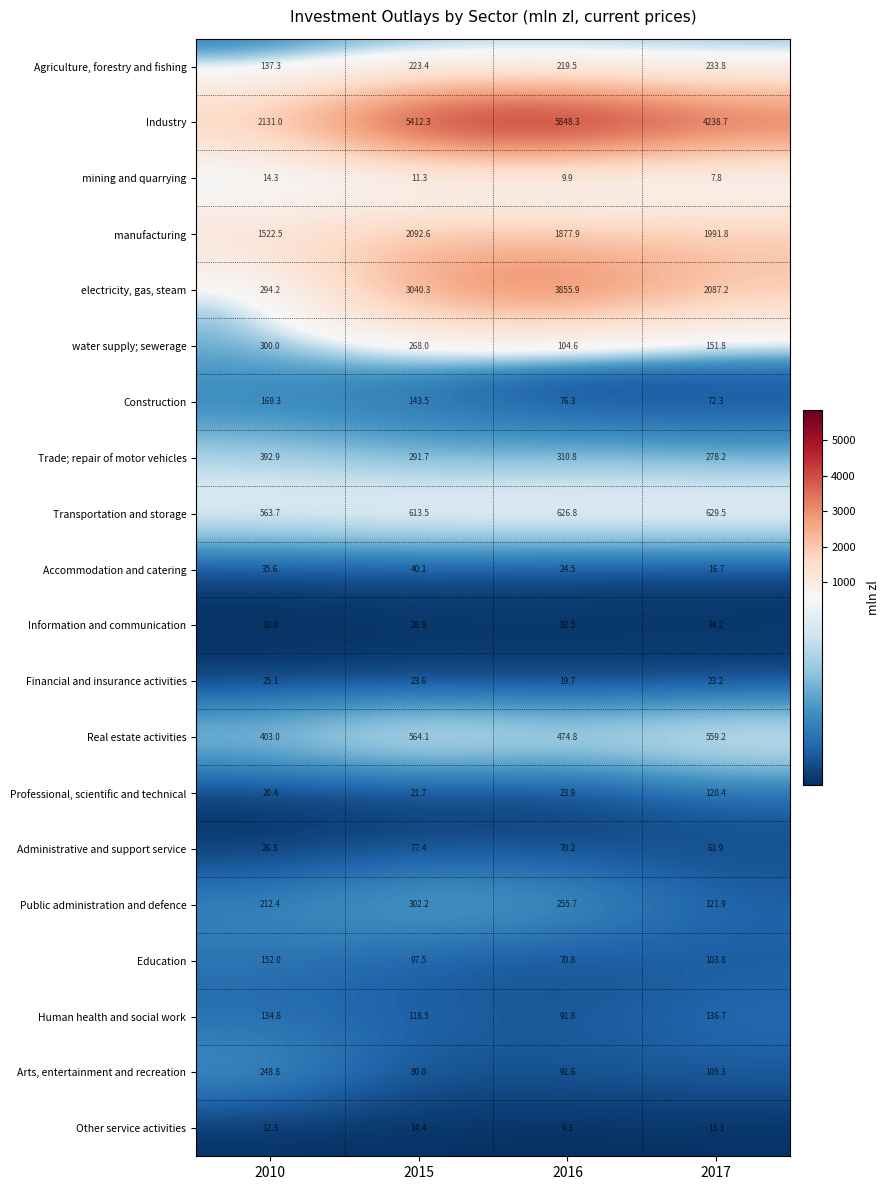

Which series has the widest spread of values?

Industry